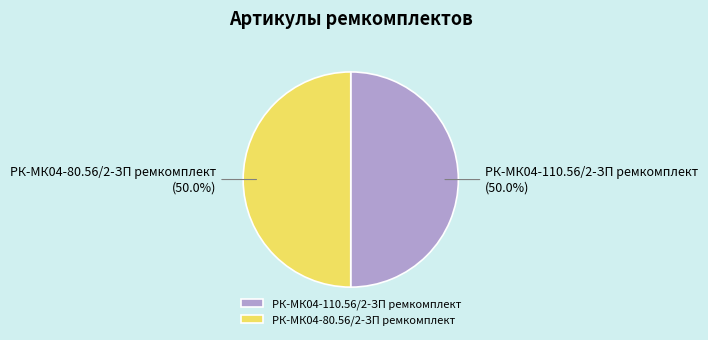

To the nearest percent, what is the average slice percentage?

50%